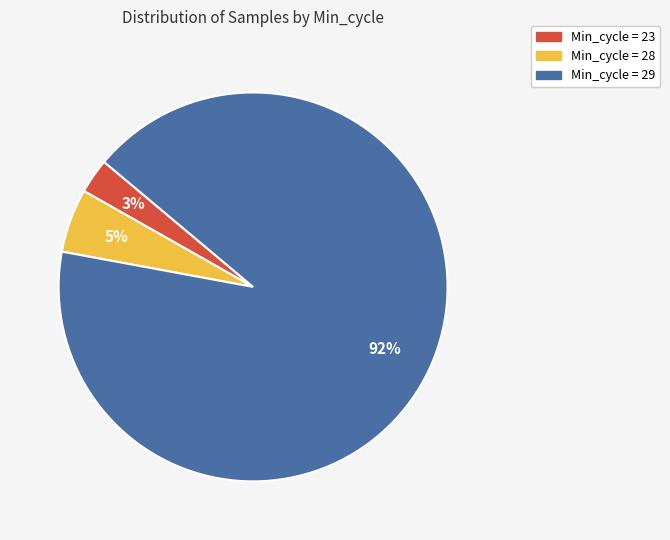

Which category has the biggest portion of the pie?

Min_cycle = 29